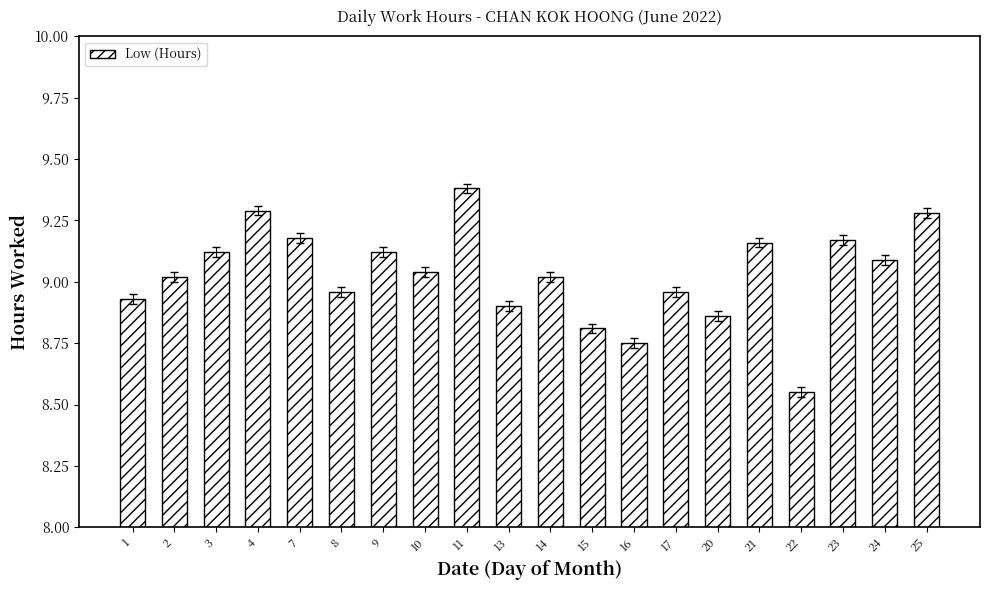

Which has a higher value, 21 or 13?

21